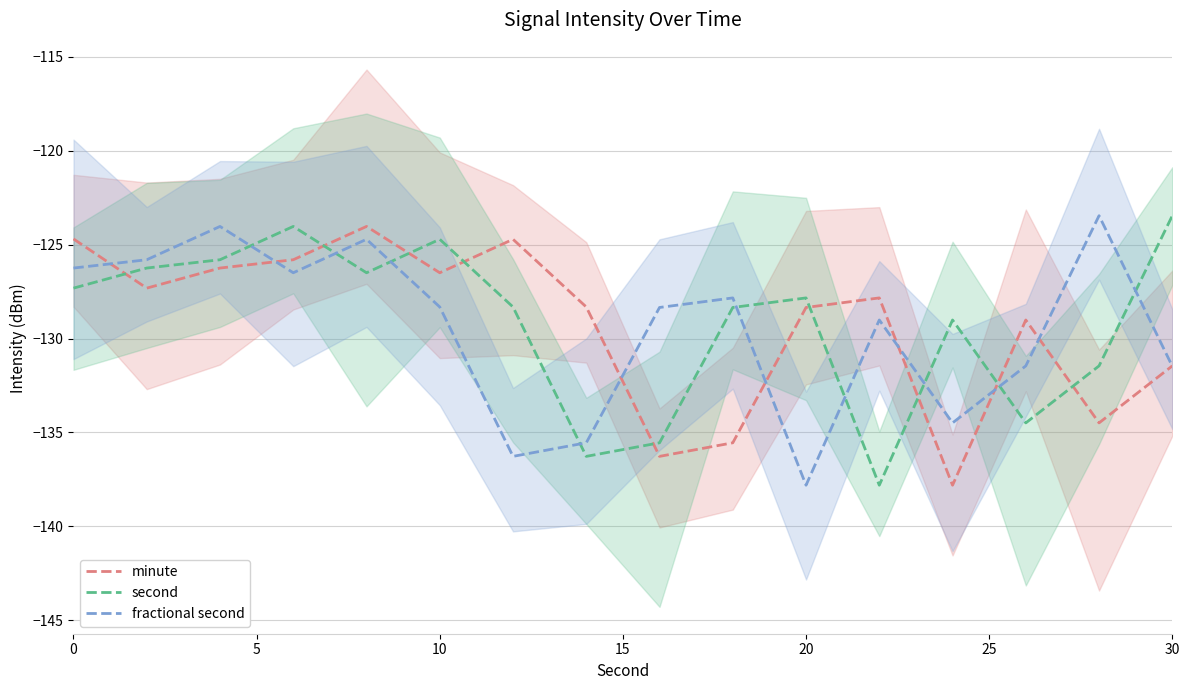

Count the number of categories in the chart.

16